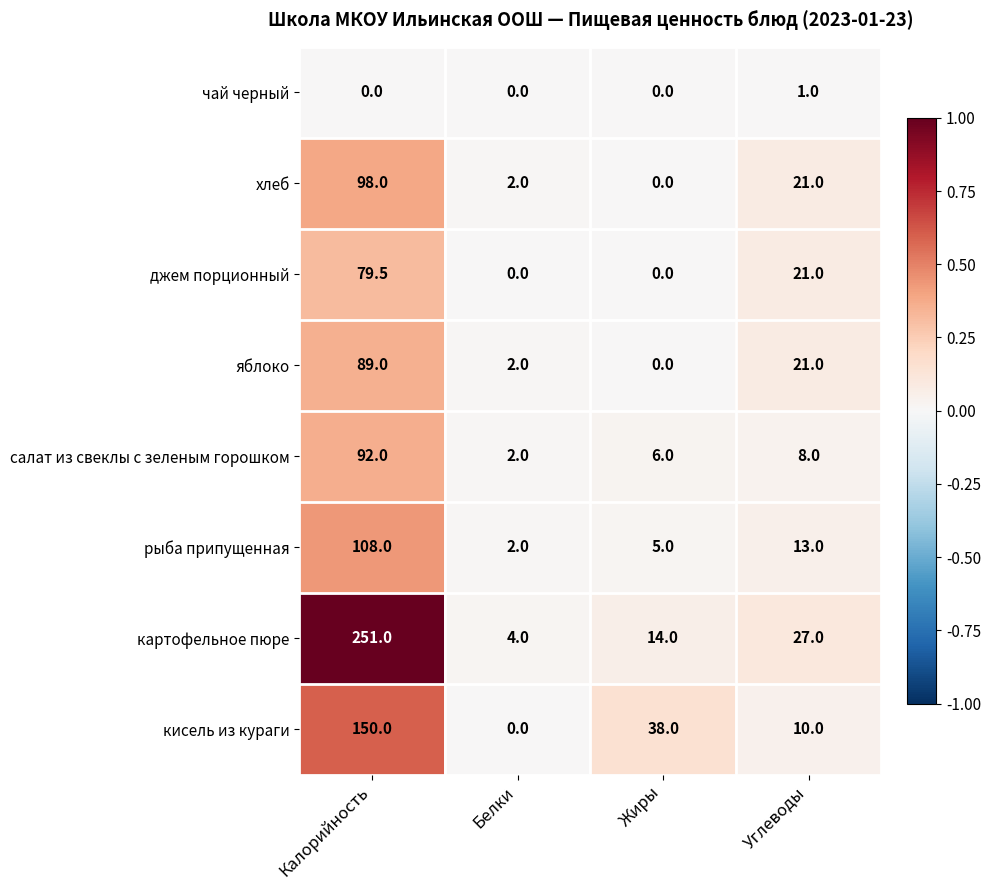

Which label corresponds to the largest value in the chart?

Калорийность